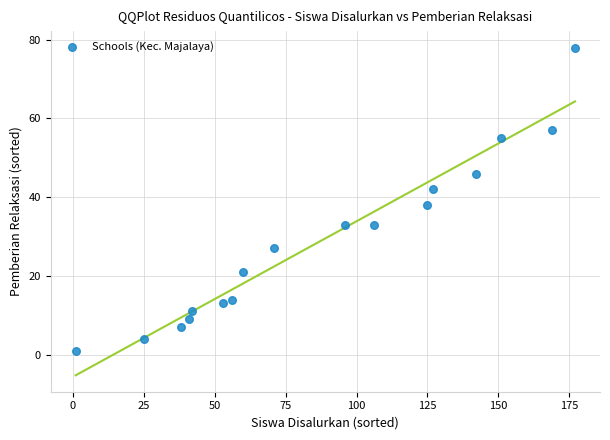

What is the range of X values (max minus min)?

176